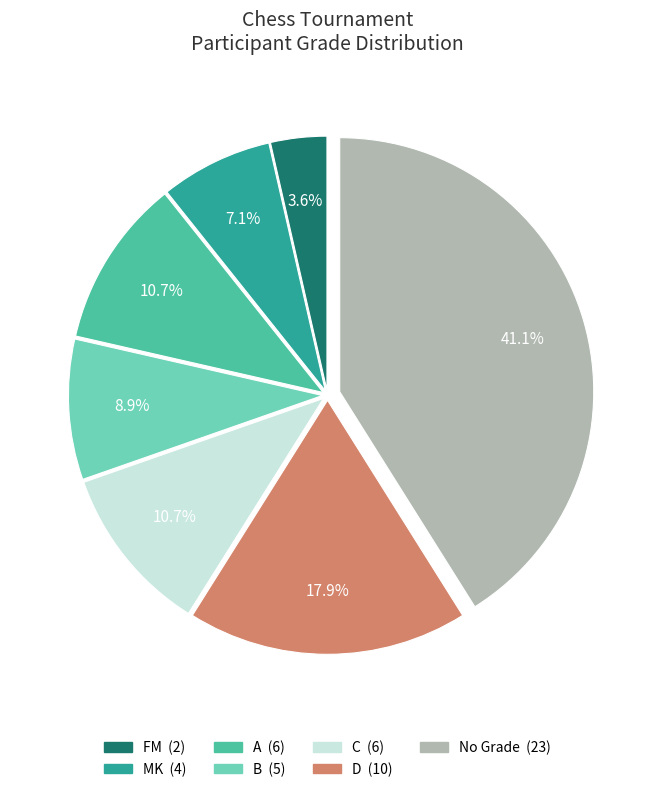

Is there any slice that represents more than half of the pie?

No